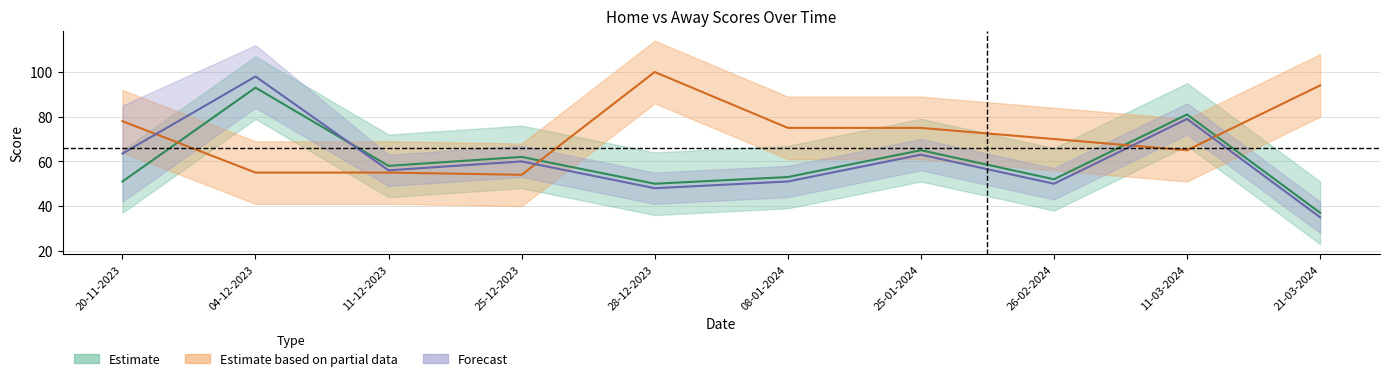

How many times do Estimate and Estimate based on partial data cross each other?

4